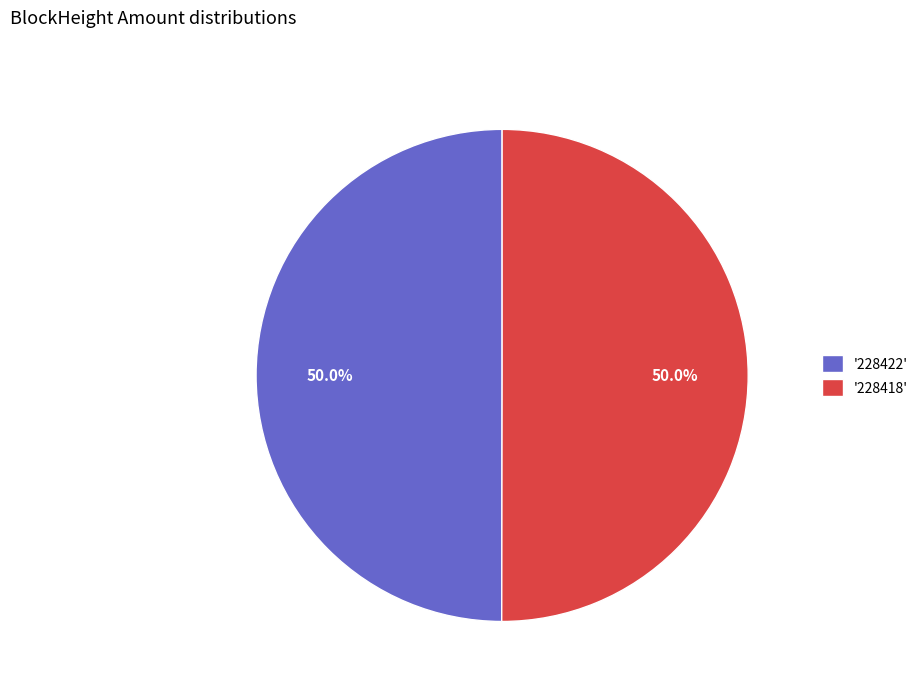

What portion of the pie excludes '228422'?

50.0%